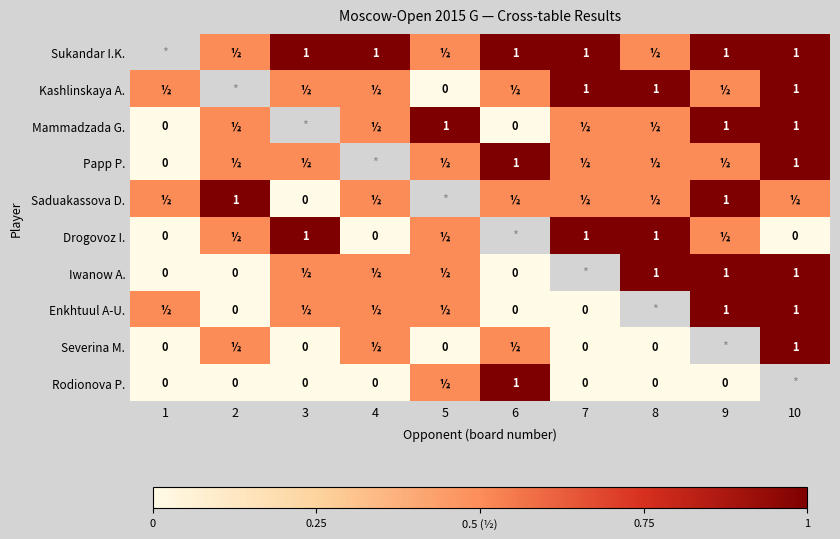

Is the value of Rodionova P. at 1 greater than the value of Mammadzada G. at 10?

No